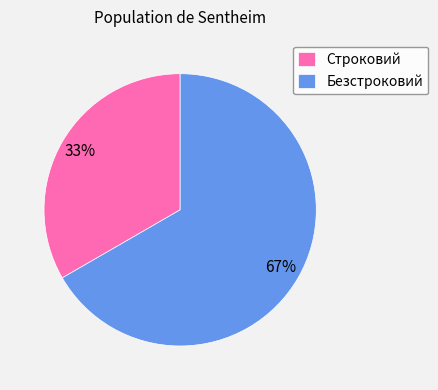

Which category has the smallest portion of the pie?

Строковий